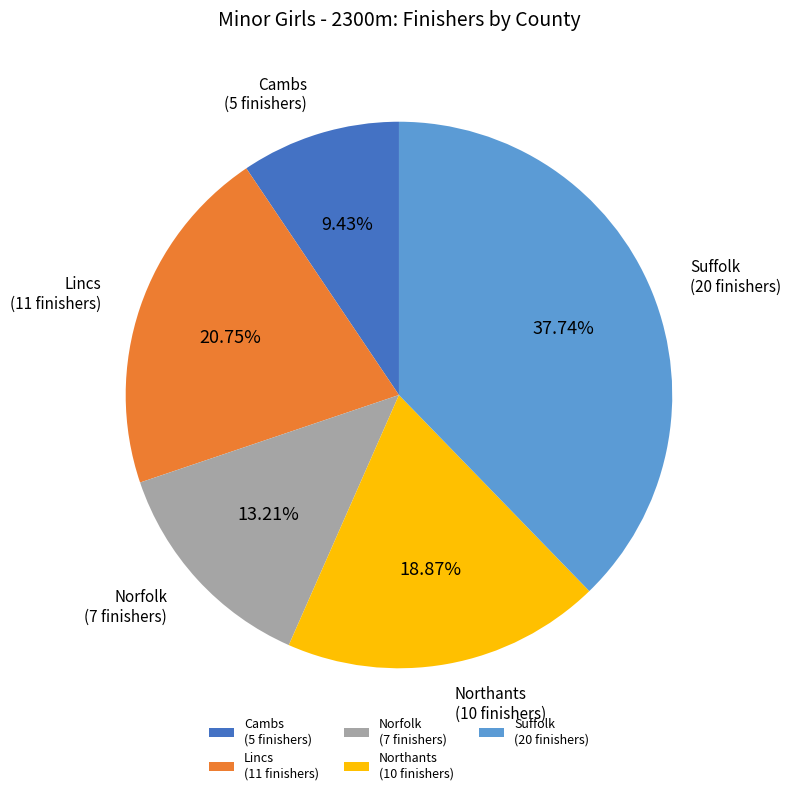

Is it true that Lincs is 32% of the pie?

False